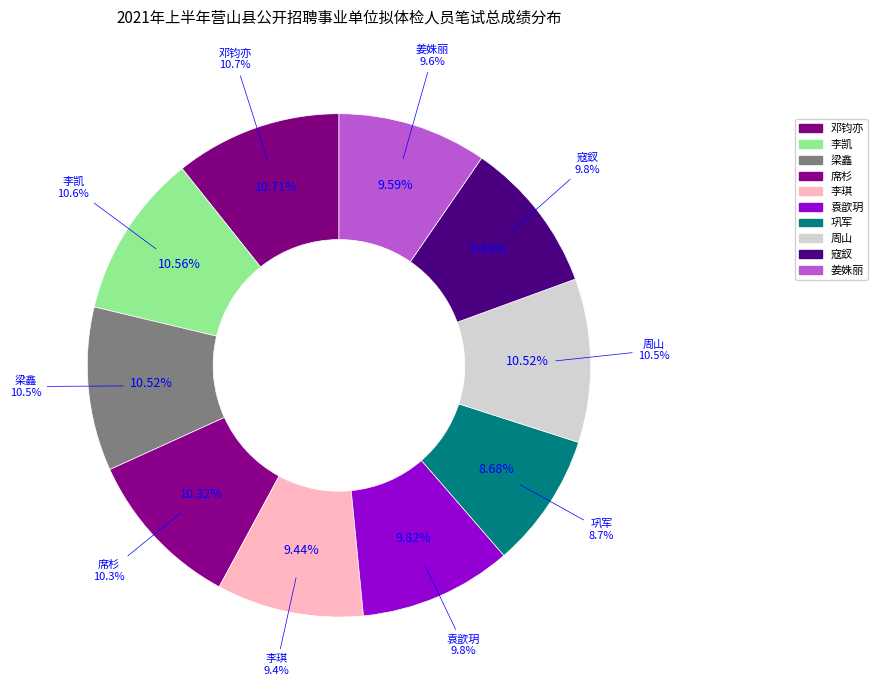

What is the total percentage of 周山 and 梁鑫?

21.0%